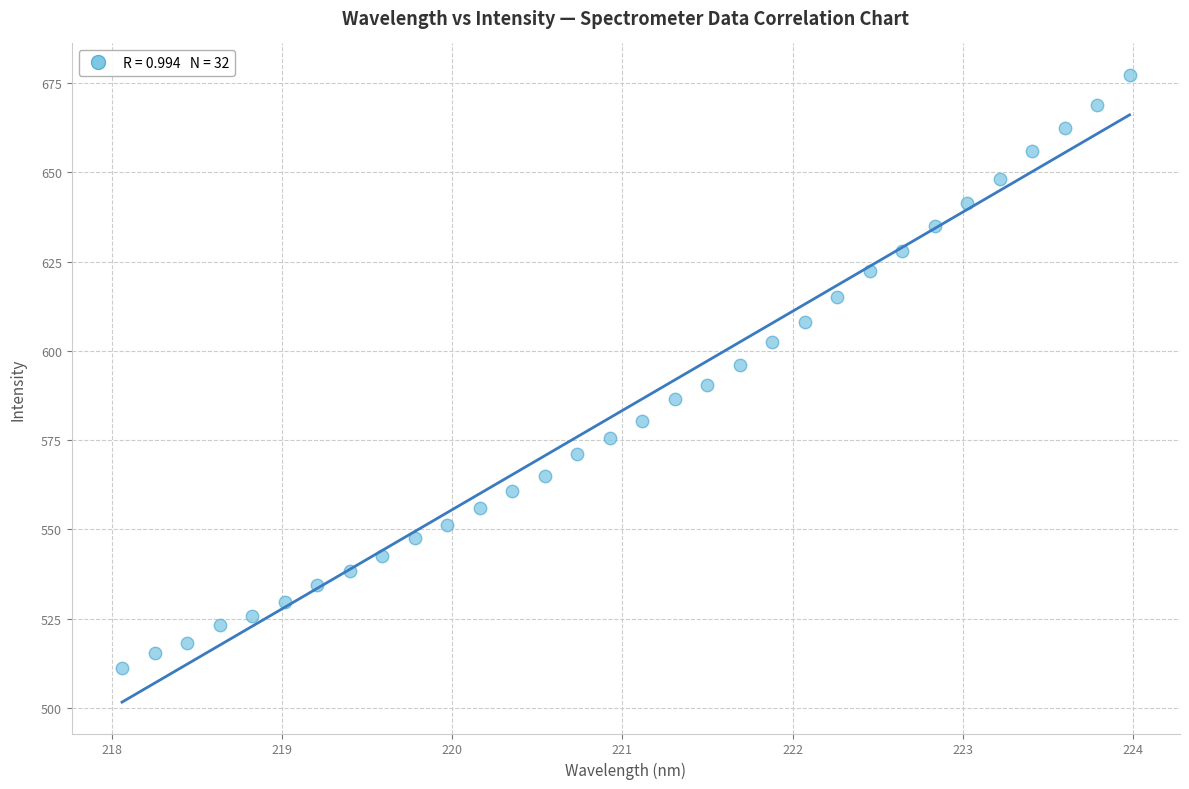

What is the range of Y values (max minus min)?

166.2